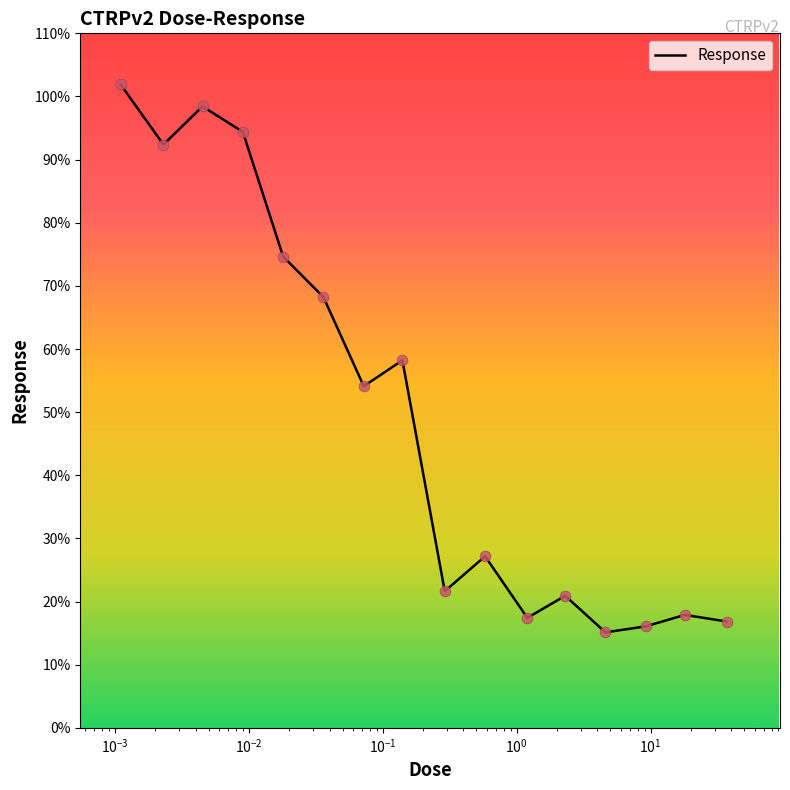

What is the difference between the maximum and minimum values?

86.8